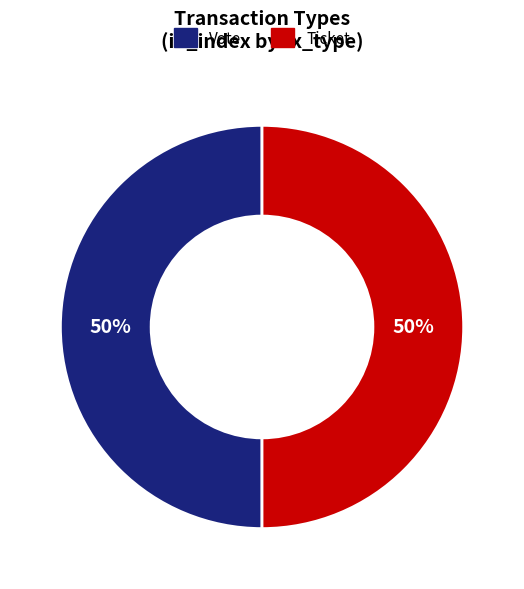

The Ticket slice represents 38% of the pie. True or false?

False